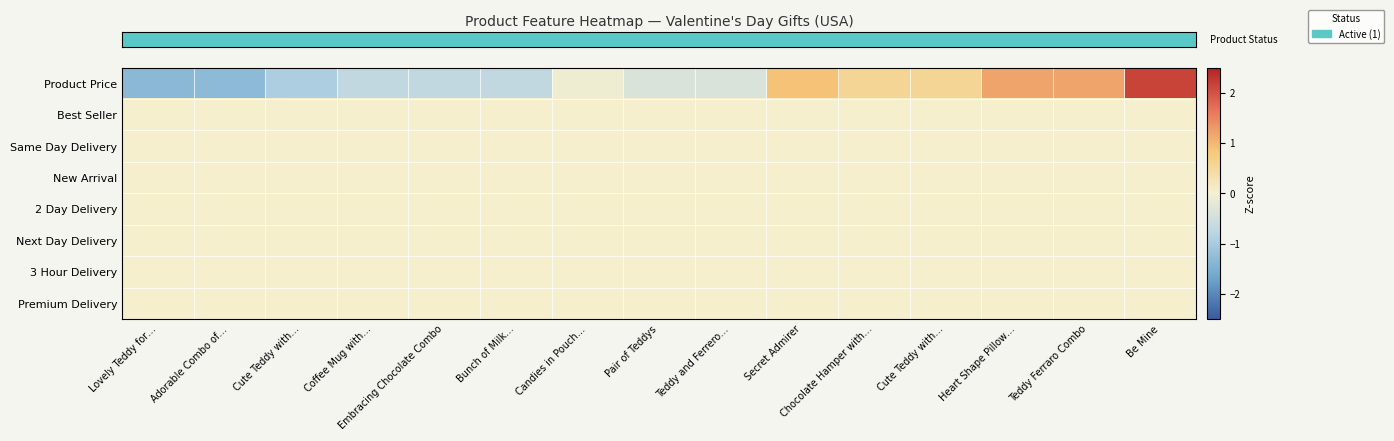

What is the maximum value shown in the chart?

2.1